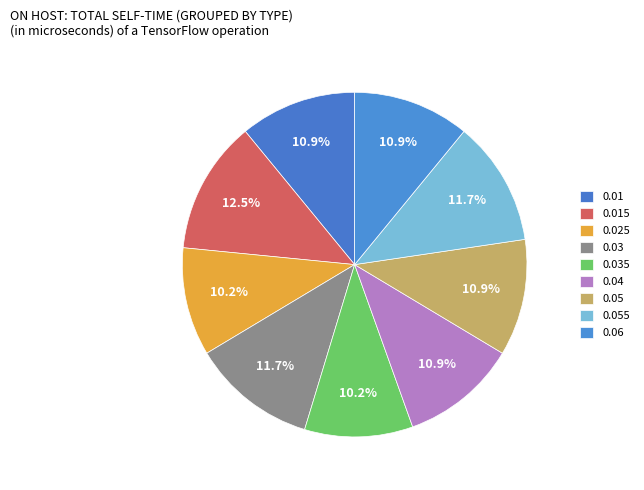

To the nearest percent, what is the average slice percentage?

11%